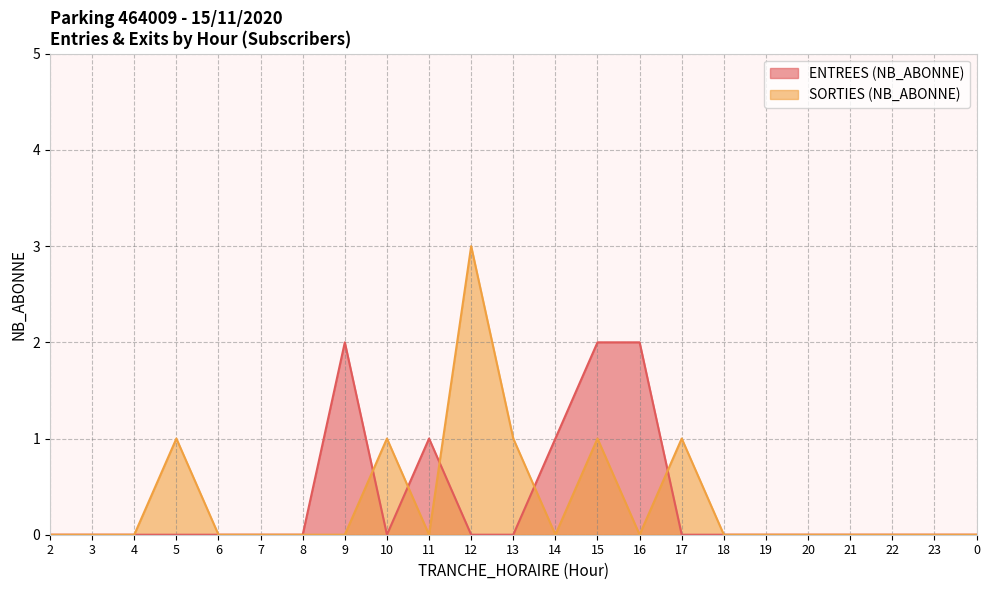

Between 16 and 19, which series saw the biggest shift?

ENTREES (NB_ABONNE)